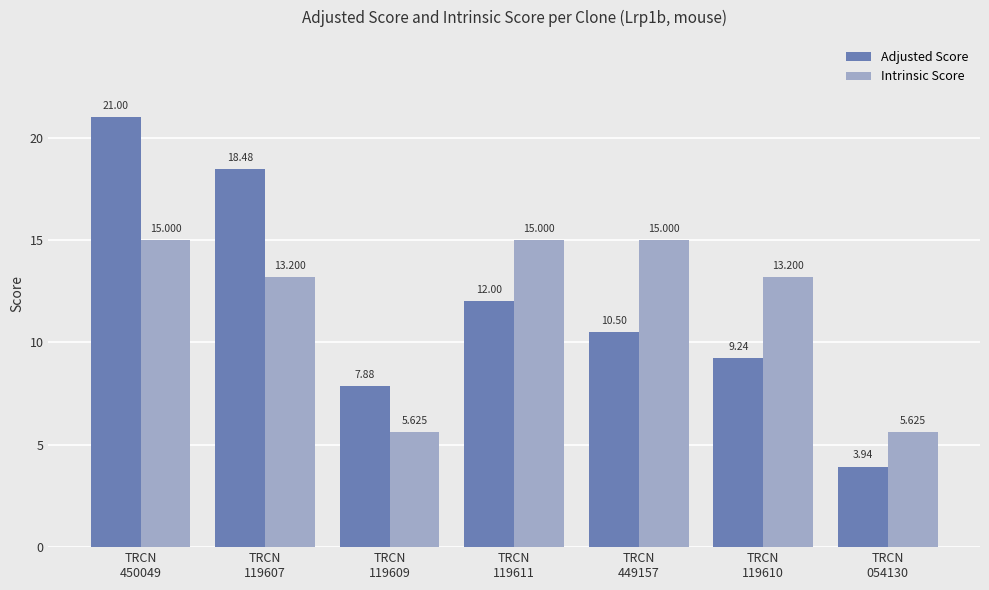

Where does the Adjusted Score series first go above 10?

TRCN
450049